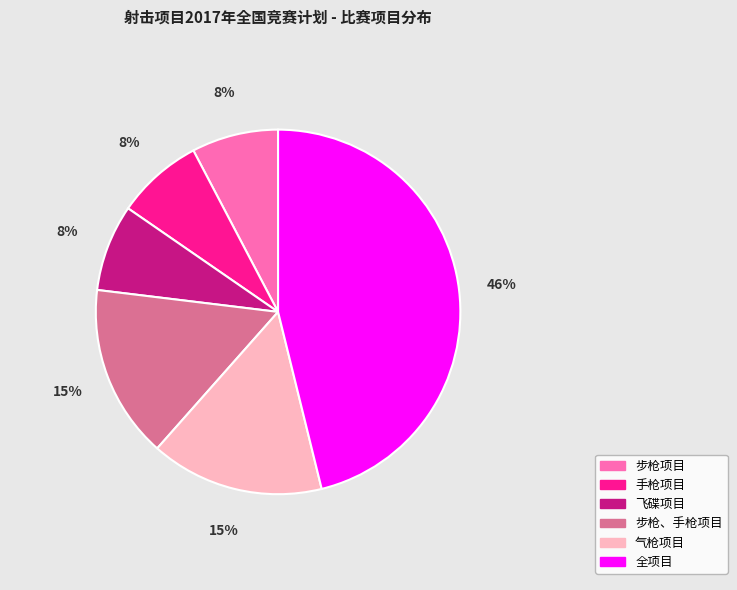

Combined, do 手枪项目 and 气枪项目 account for over 50%?

No